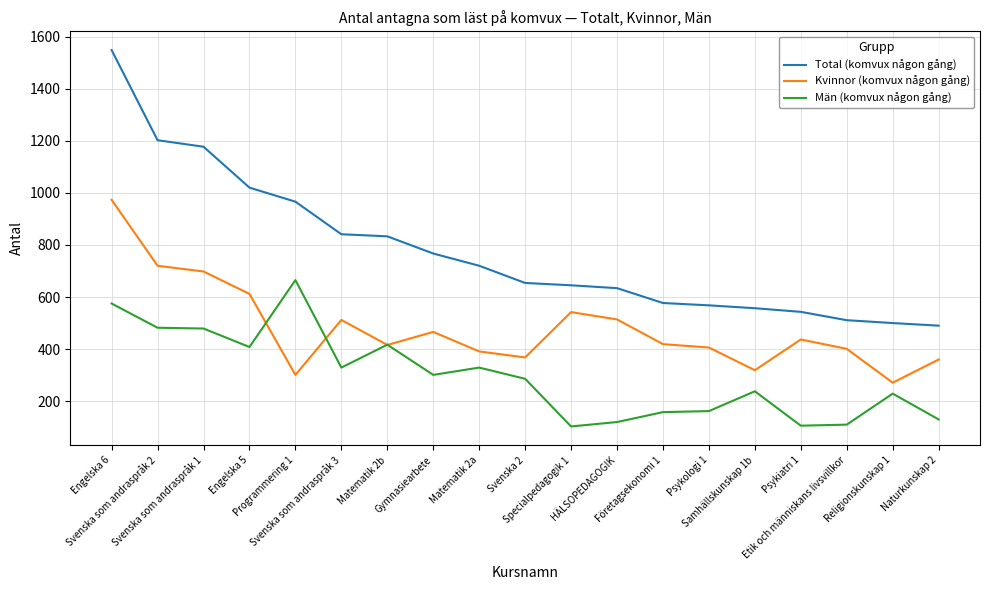

What is the difference between the highest and lowest values at Naturkunskap 2?

360